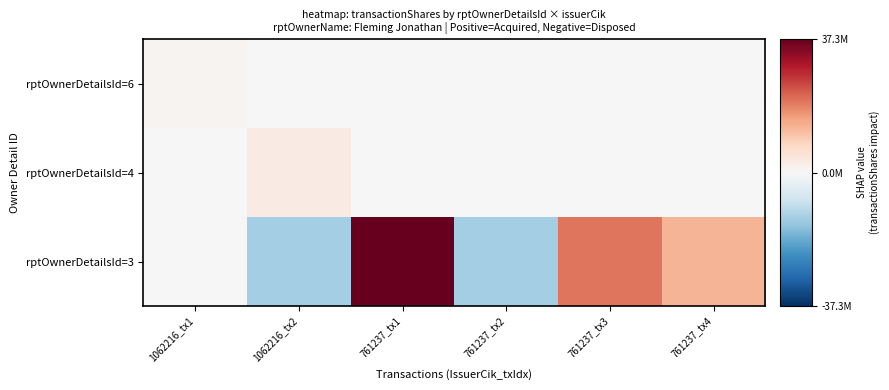

Which series has the largest total across all categories?

rptOwnerDetailsId=3